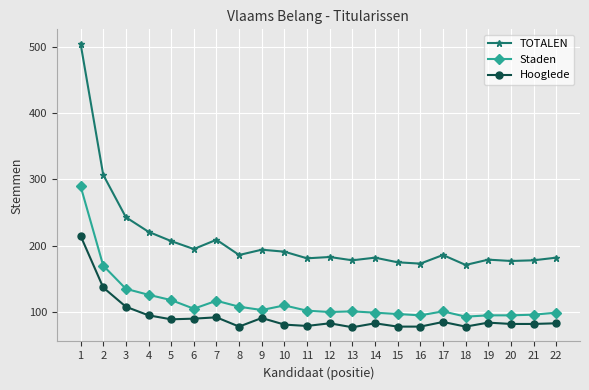

True or false: Staden has more than 1 points higher than both neighbors.

True